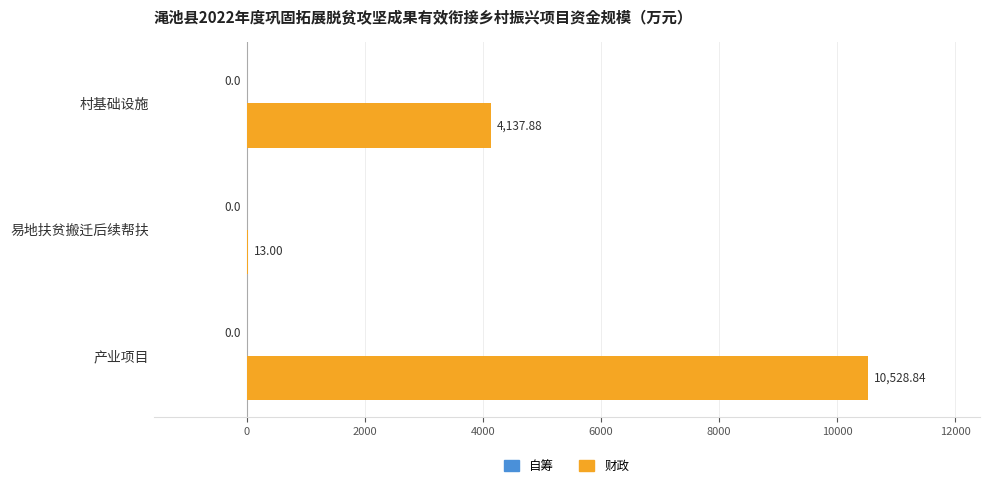

What is the ratio of the value at 村基础设施 to the value at 易地扶贫搬迁后续帮扶?

318.3